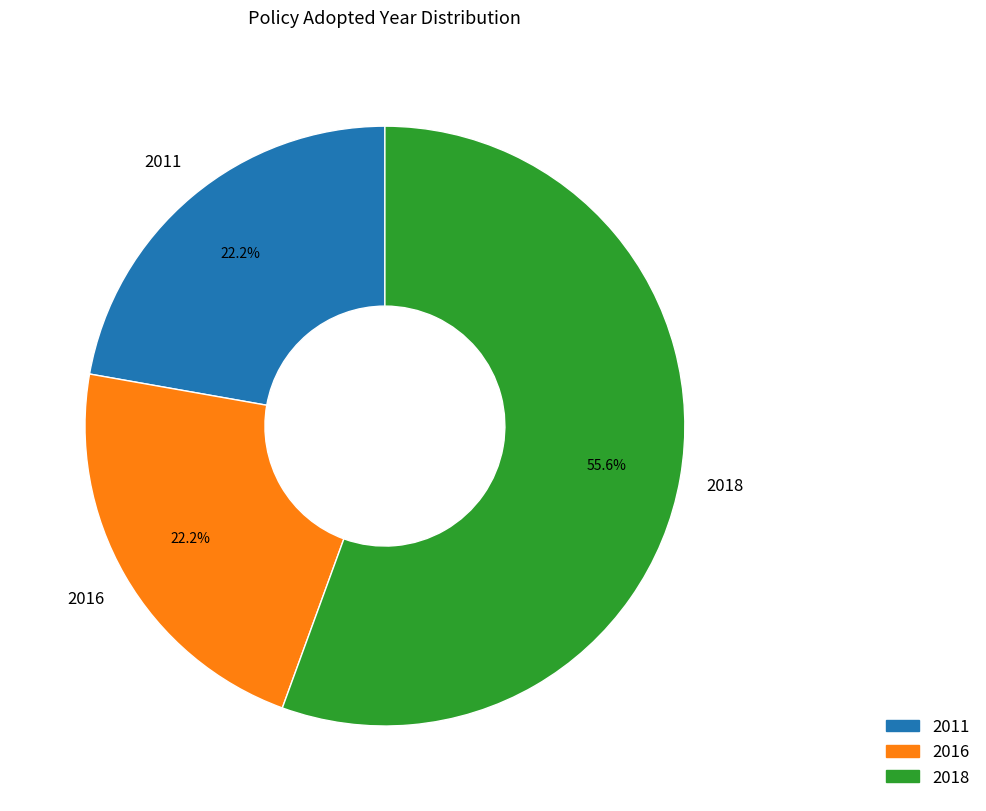

Is there a majority slice in this chart?

Yes